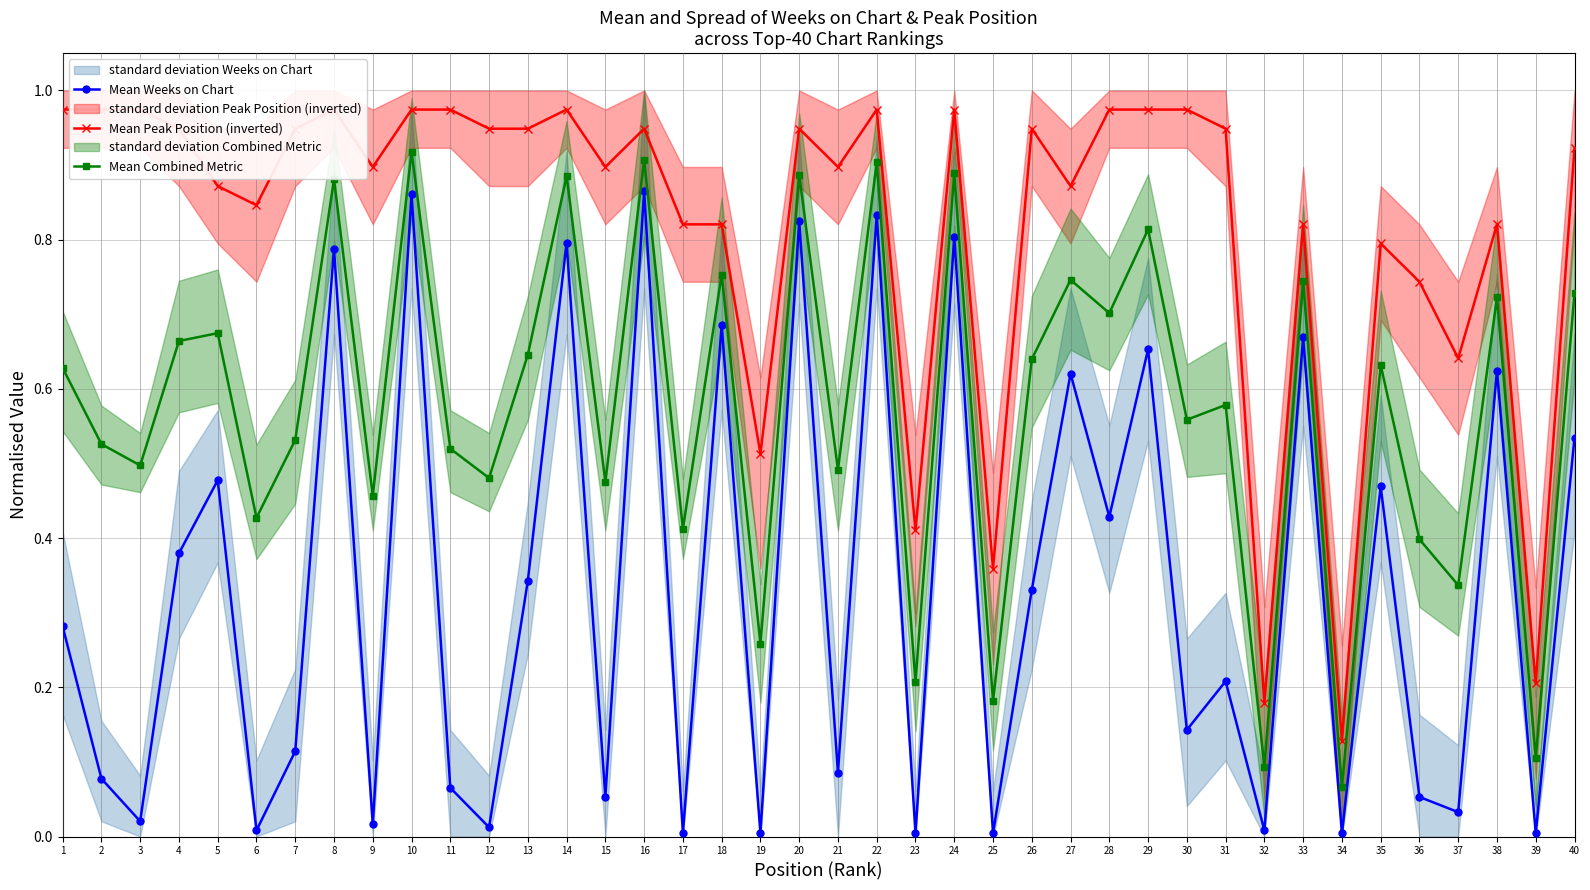

The Mean Peak Position (inverted) series shows 0.6 at 15. True or false?

False